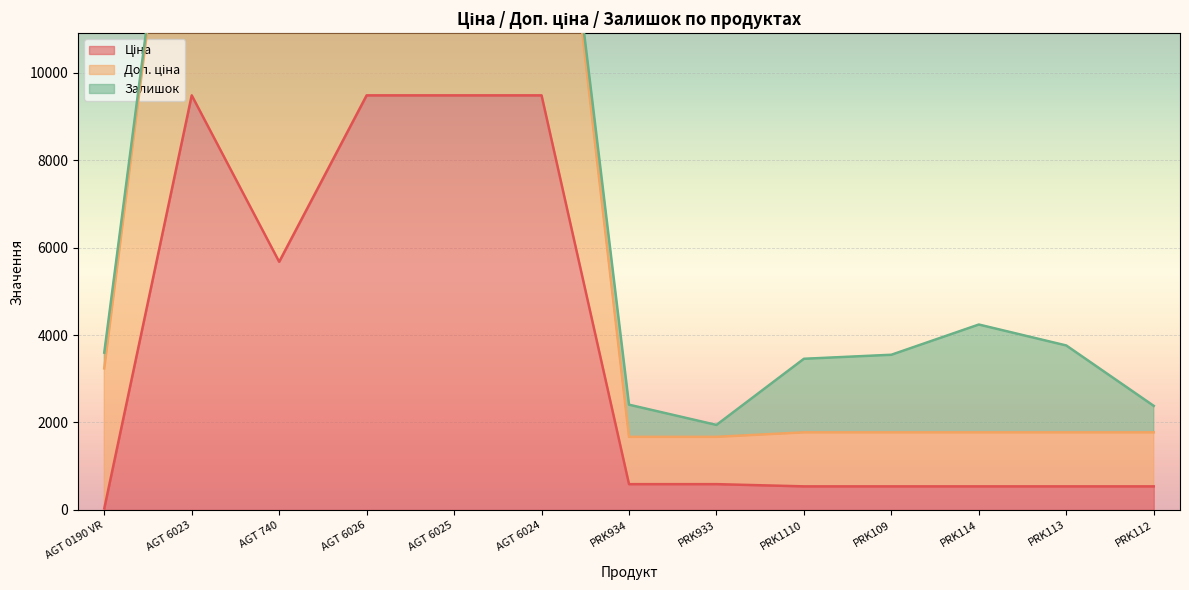

True or false: Доп. ціна and Ціна cross at least once.

False